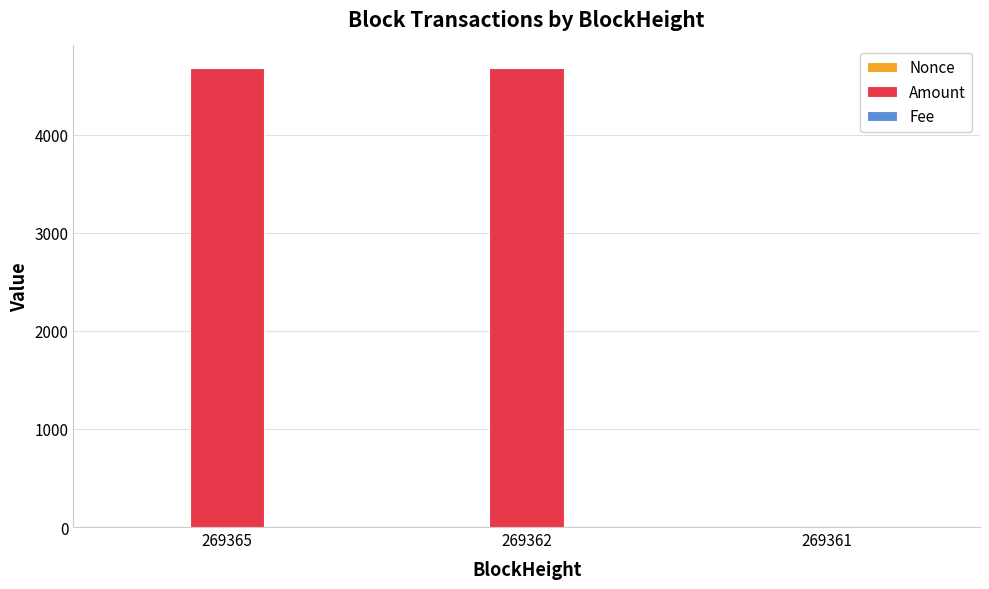

Which series has the largest range (max minus min)?

Amount